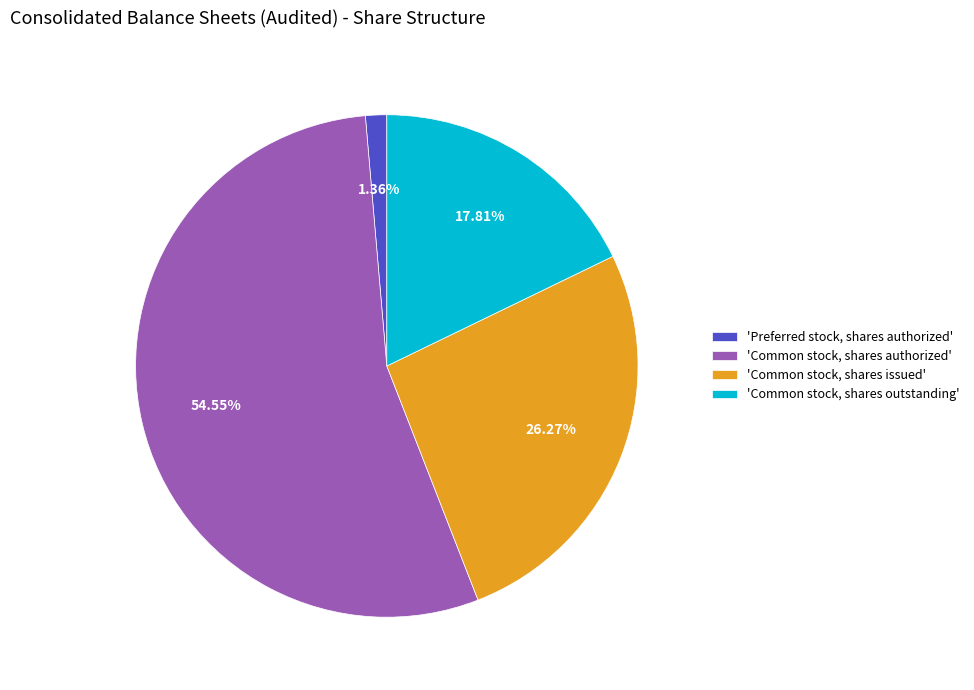

Does any single category account for the majority?

Yes